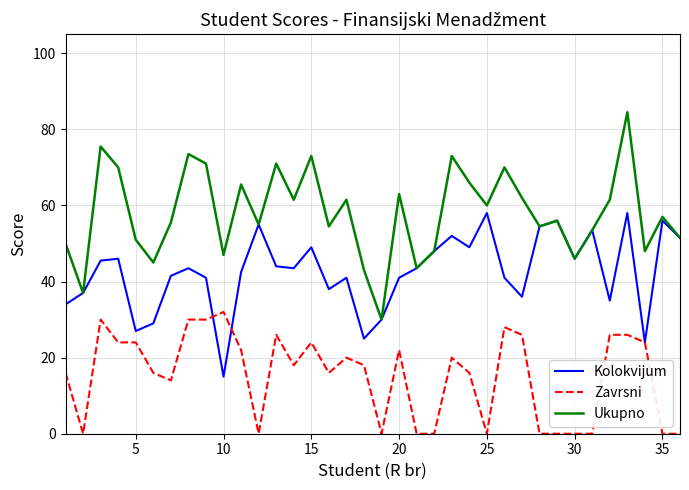

Which series has the largest total across all categories?

Ukupno